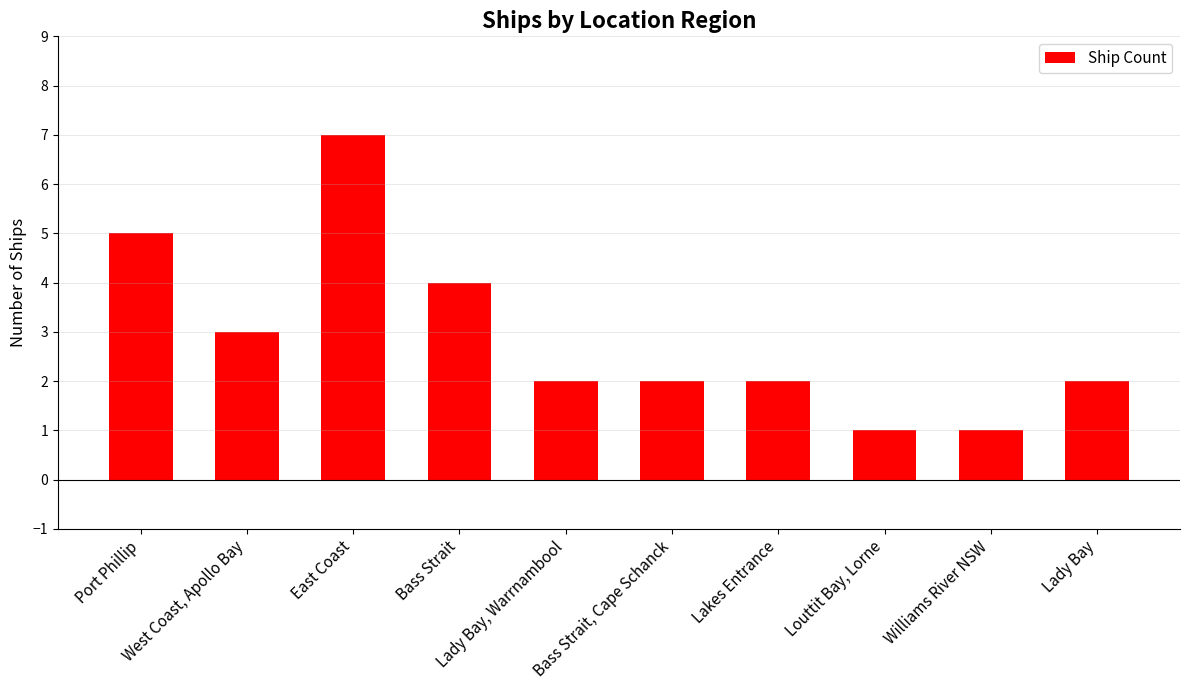

Are the bars grouped side by side (vs. stacked)?

No